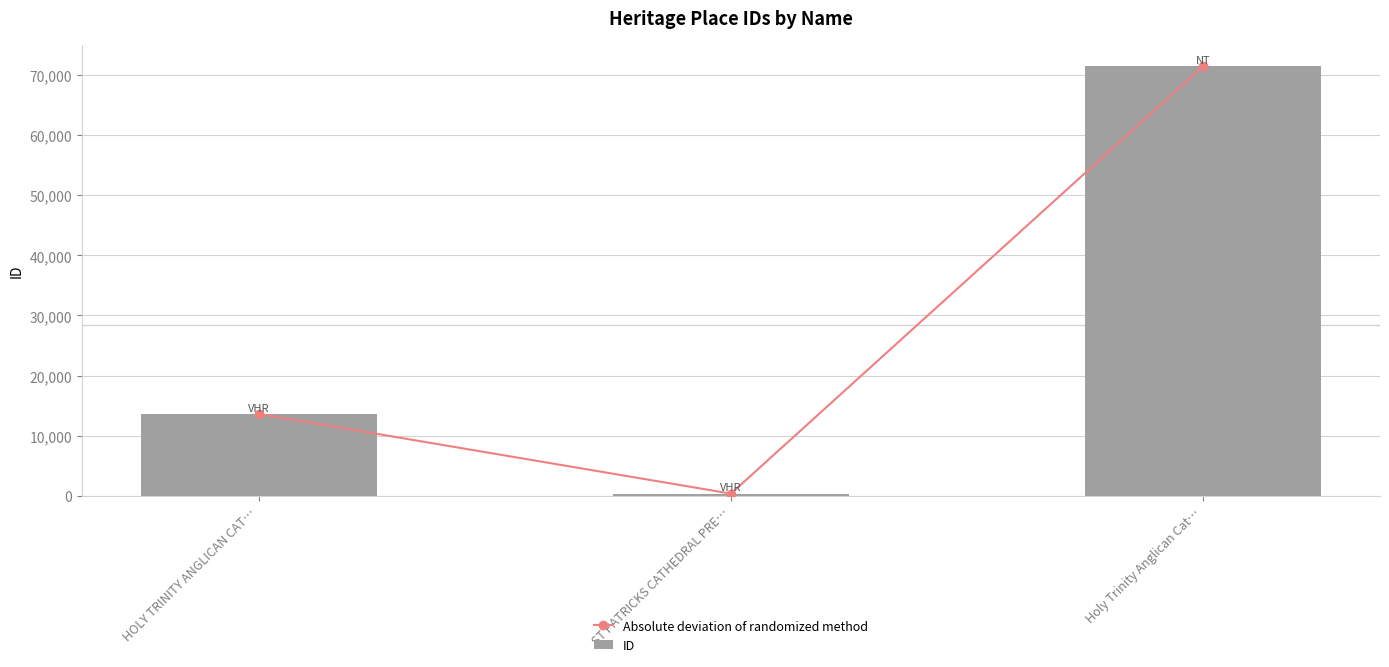

What is the average value of the ID series?

28480